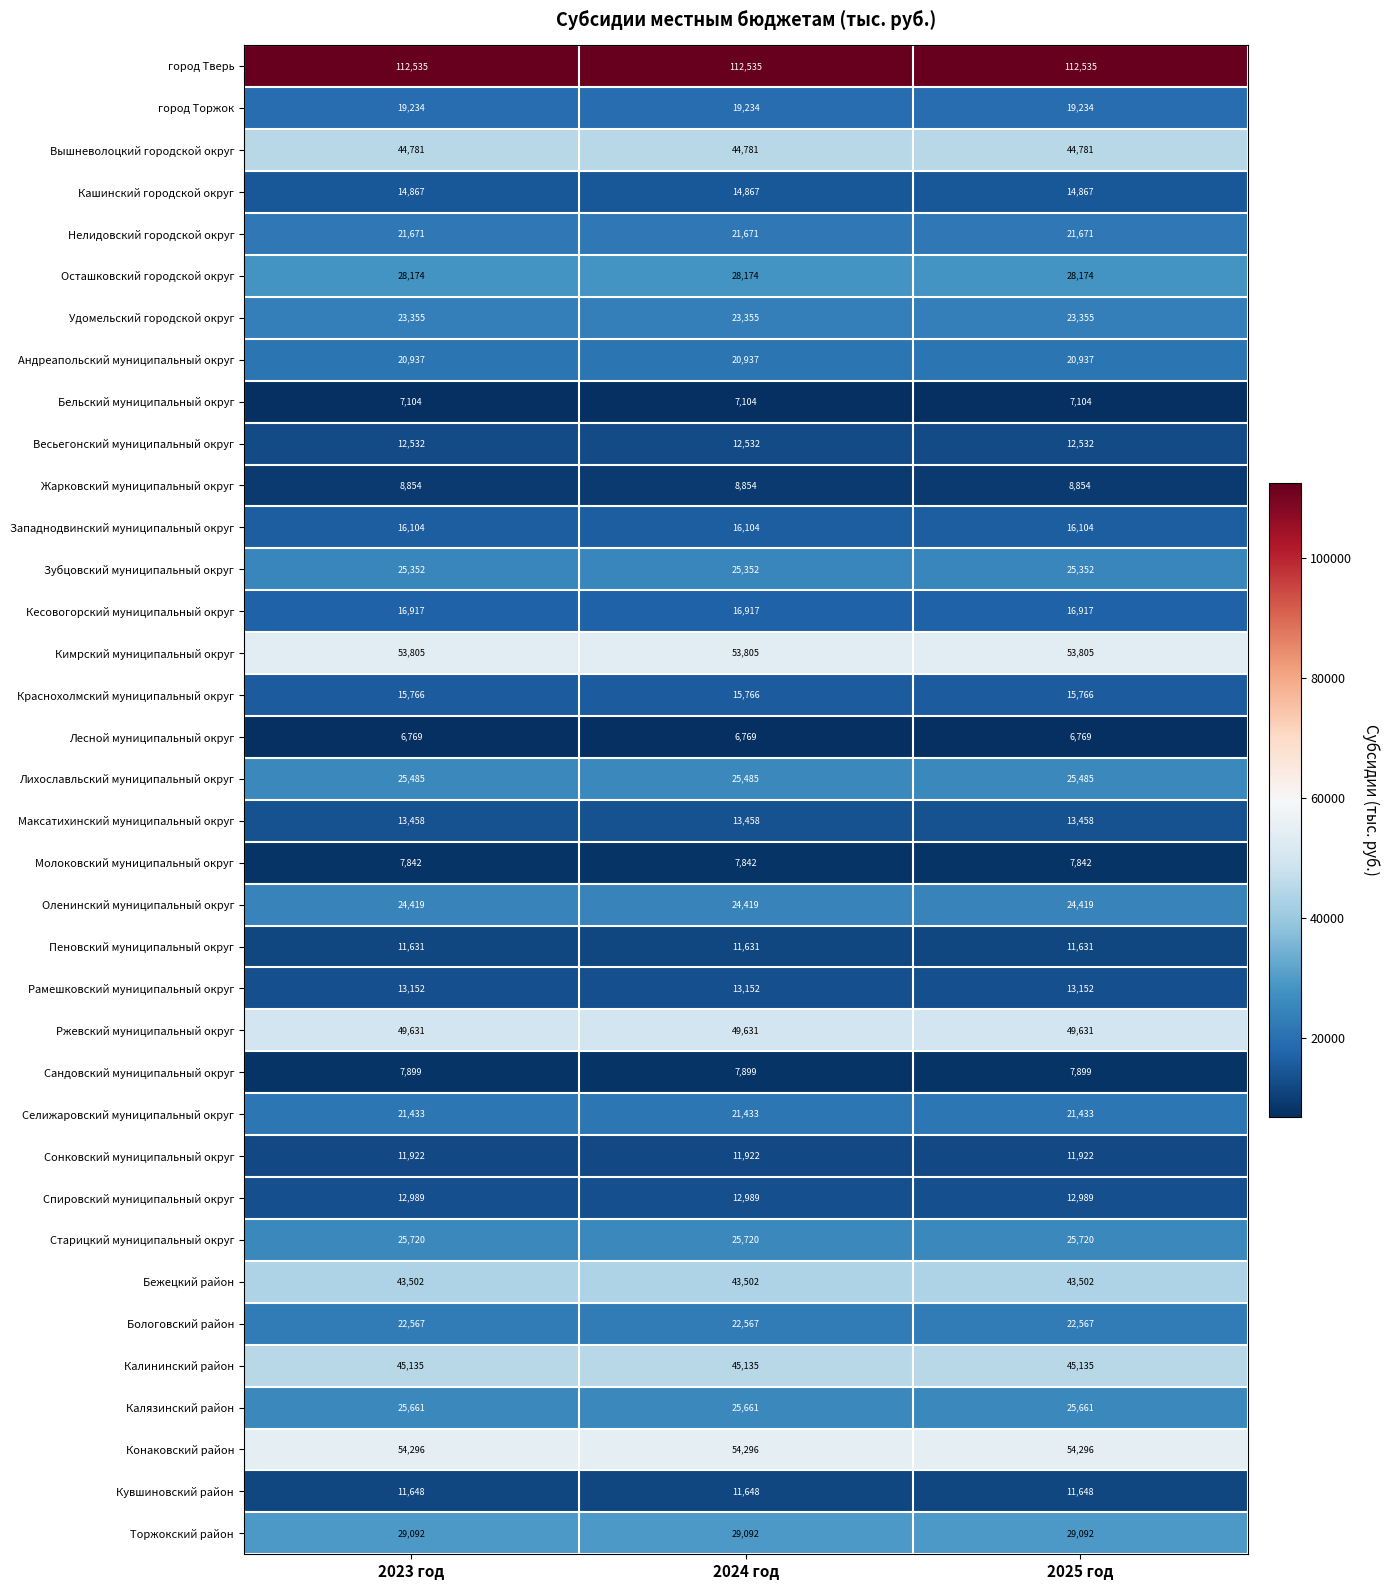

List the series in order of their peak value, lowest first.

Лесной муниципальный округ, Бельский муниципальный округ, Молоковский муниципальный округ, Сандовский муниципальный округ, Жарковский муниципальный округ, Пеновский муниципальный округ, Кувшиновский район, Сонковский муниципальный округ, Весьегонский муниципальный округ, Спировский муниципальный округ, Рамешковский муниципальный округ, Максатихинский муниципальный округ, Кашинский городской округ, Краснохолмский муниципальный округ, Западнодвинский муниципальный округ, Кесовогорский муниципальный округ, город Торжок, Андреапольский муниципальный округ, Селижаровский муниципальный округ, Нелидовский городской округ, Бологовский район, Удомельский городской округ, Оленинский муниципальный округ, Зубцовский муниципальный округ, Лихославльский муниципальный округ, Калязинский район, Старицкий муниципальный округ, Осташковский городской округ, Торжокский район, Бежецкий район, Вышневолоцкий городской округ, Калининский район, Ржевский муниципальный округ, Кимрский муниципальный округ, Конаковский район, город Тверь